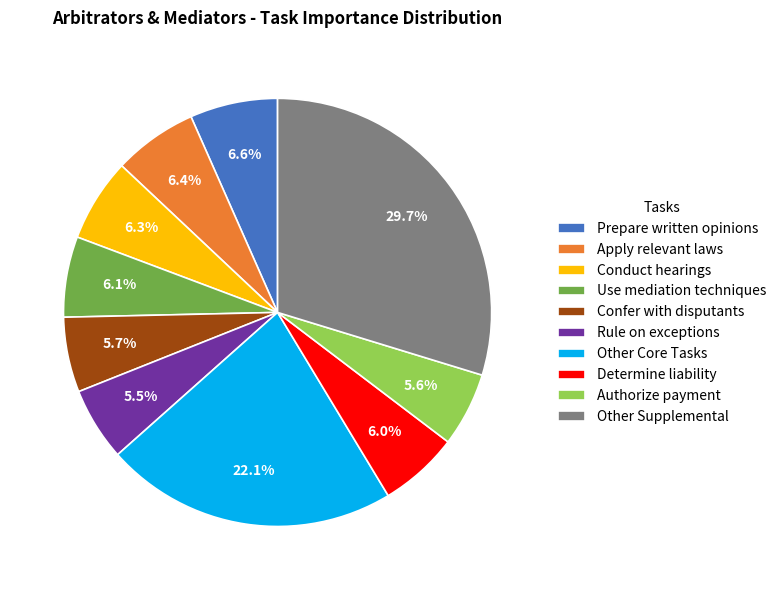

What percentage do Other Core Tasks and Confer with disputants together represent?

27.8%